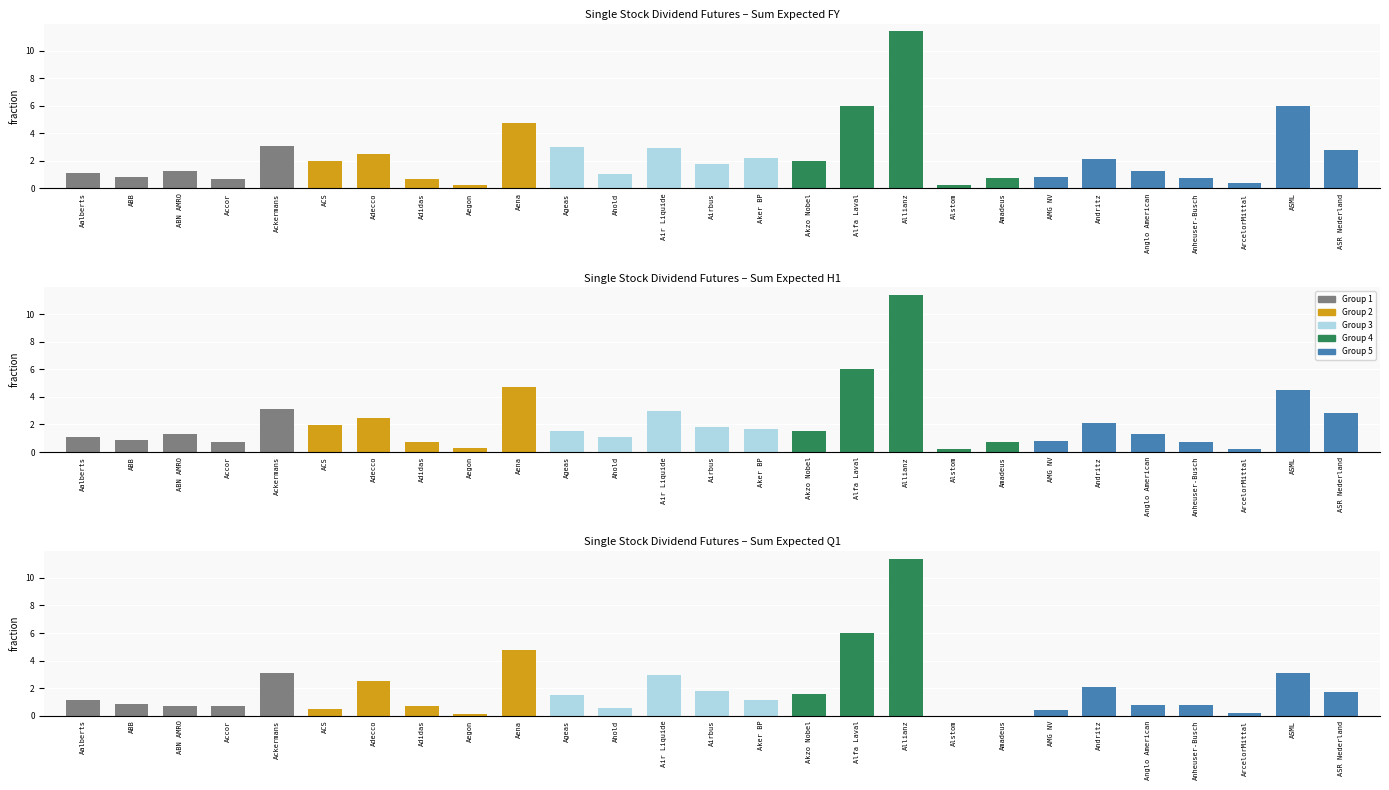

What is the label of the 17th bar from the right?

Ageas